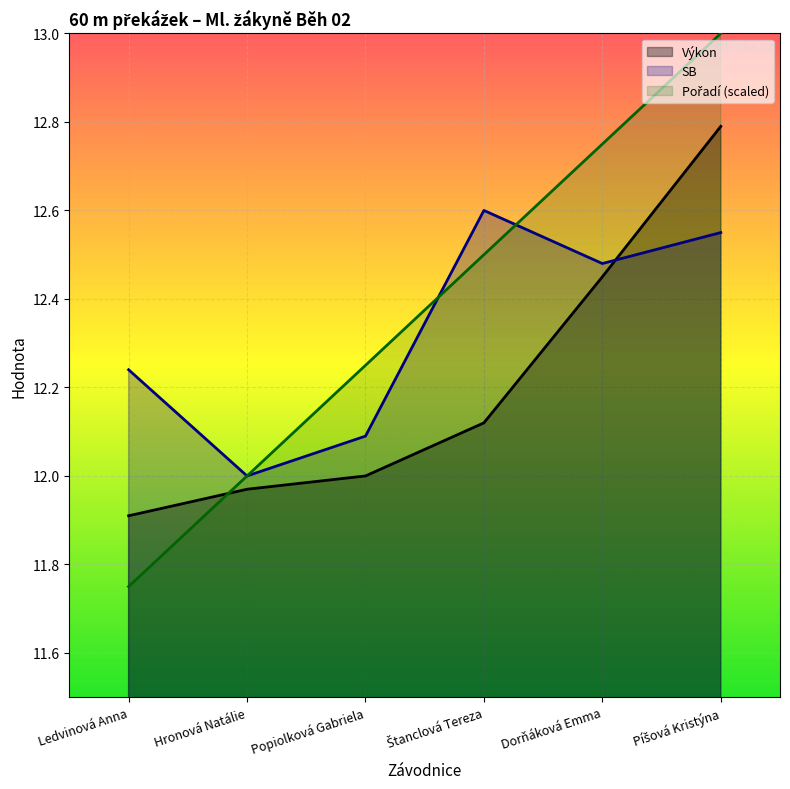

Is the value of Pořadí at Hronová Natálie greater than the value of Výkon at Štanclová Tereza?

No